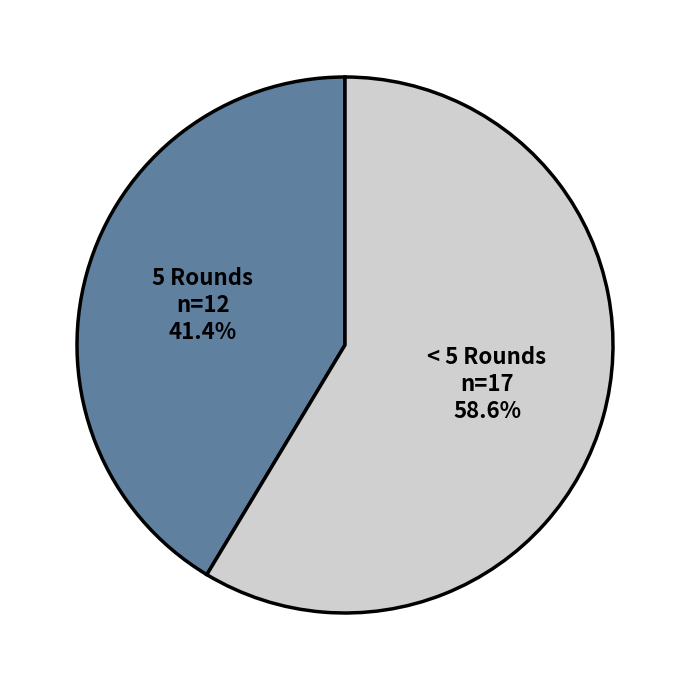

Is there a majority slice in this chart?

Yes